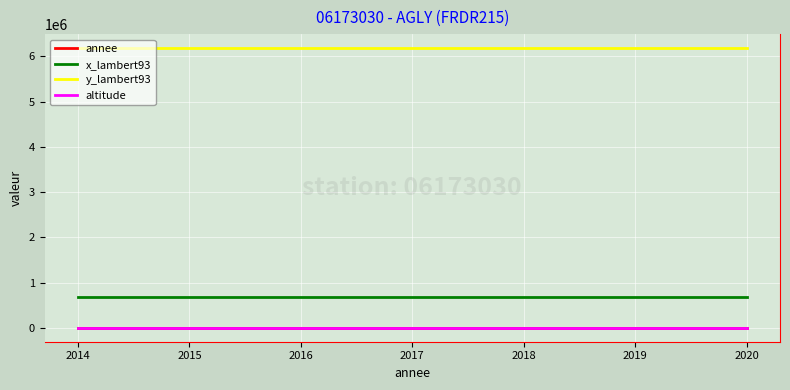

True or false: x_lambert93 and y_lambert93 intersect in this chart.

False